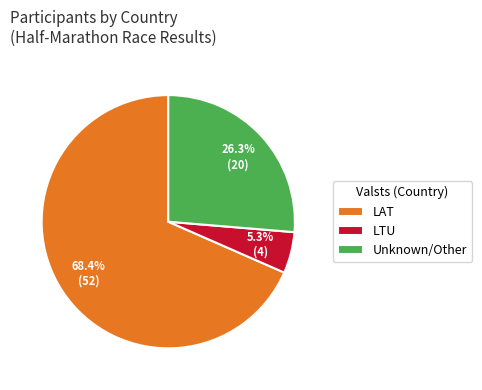

Does LAT represent more than half of the total?

Yes